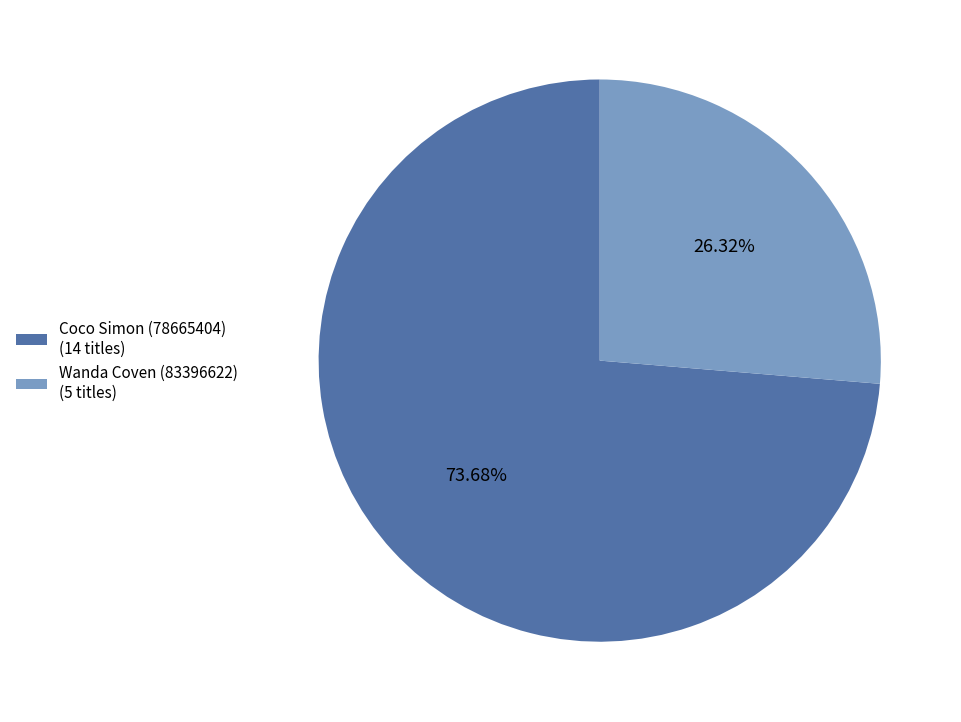

Approximately how many times larger is the value at Coco Simon (78665404) compared to Wanda Coven (83396622)?

2.8